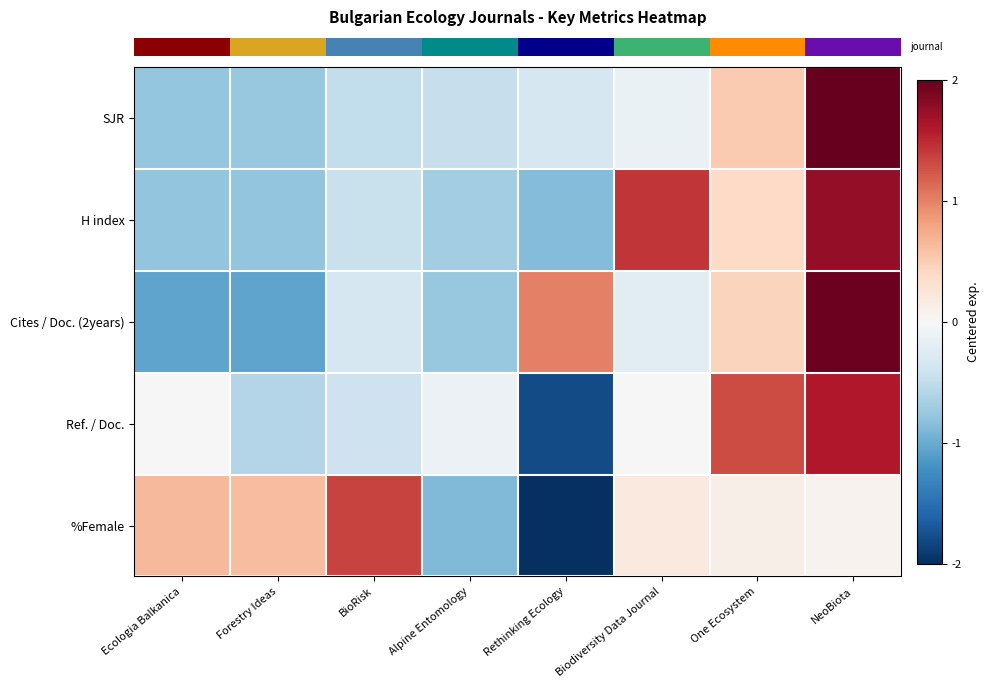

Between Biodiversity Data Journal and One Ecosystem, which is larger?

One Ecosystem